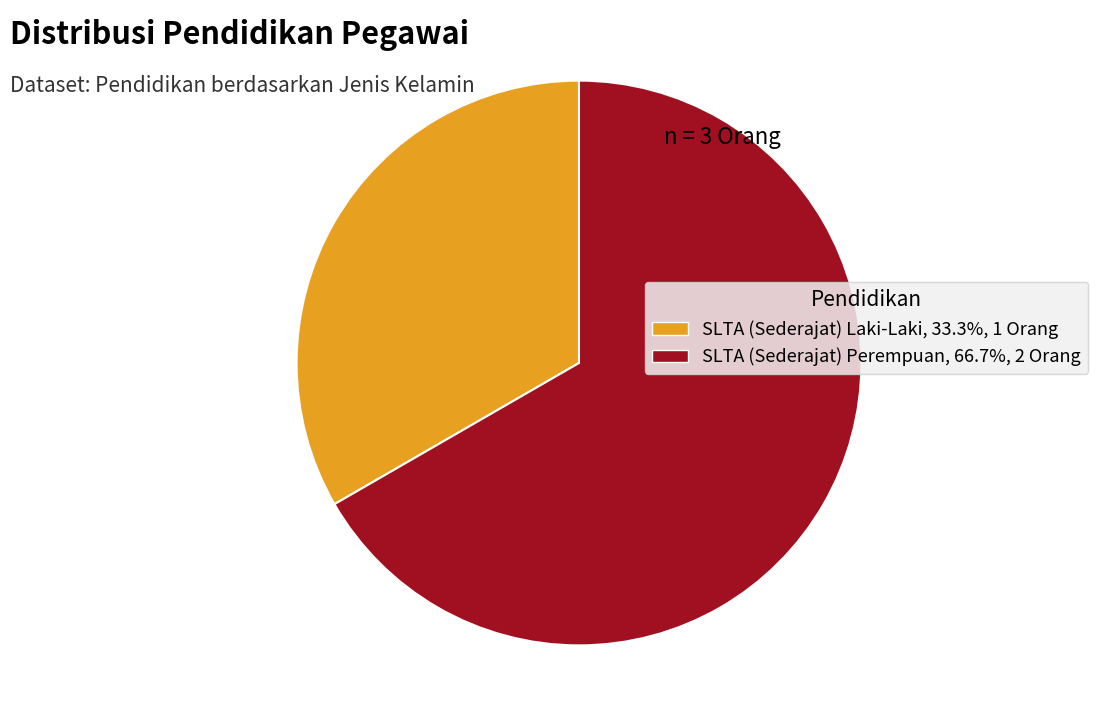

Approximately how many times larger is the value at SLTA (Sederajat) Perempuan compared to SLTA (Sederajat) Laki-Laki?

2.0